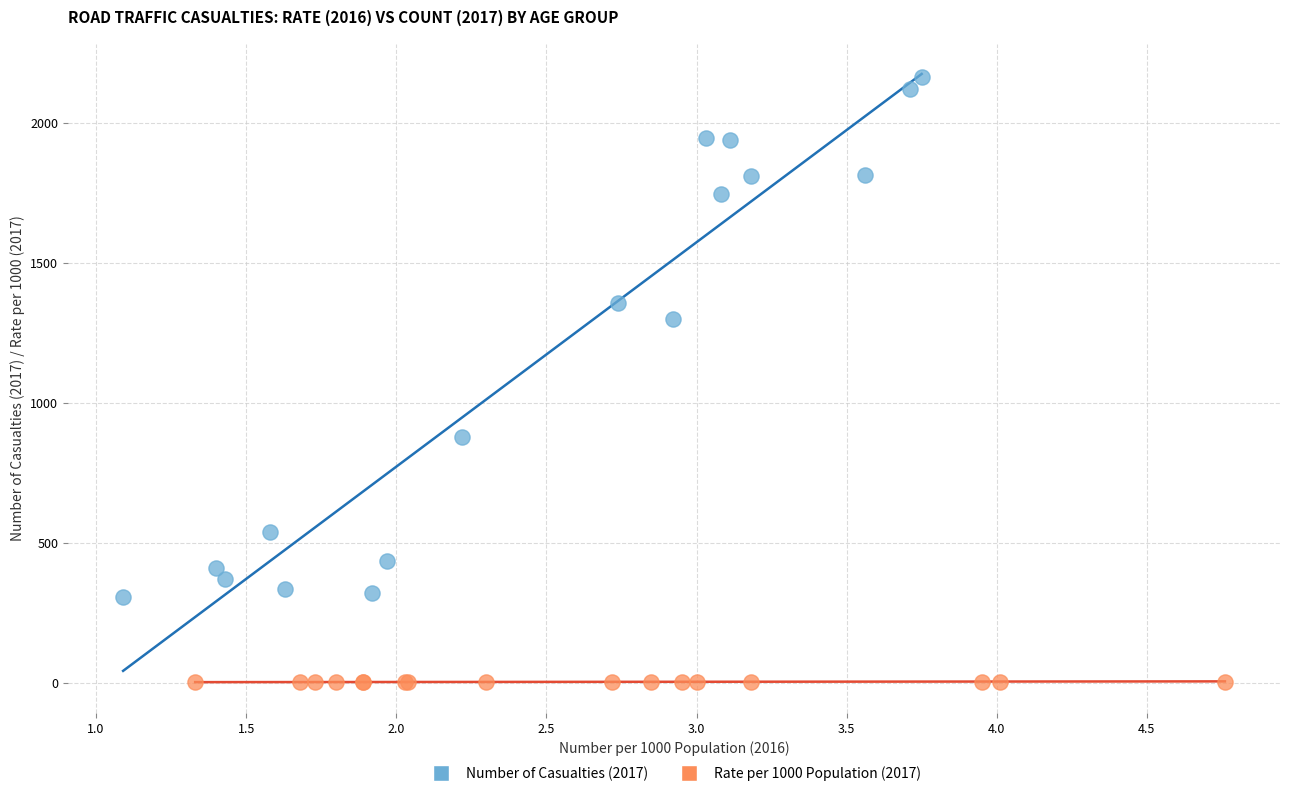

Which series contains the highest Y value?

Number of Casualties (2017)